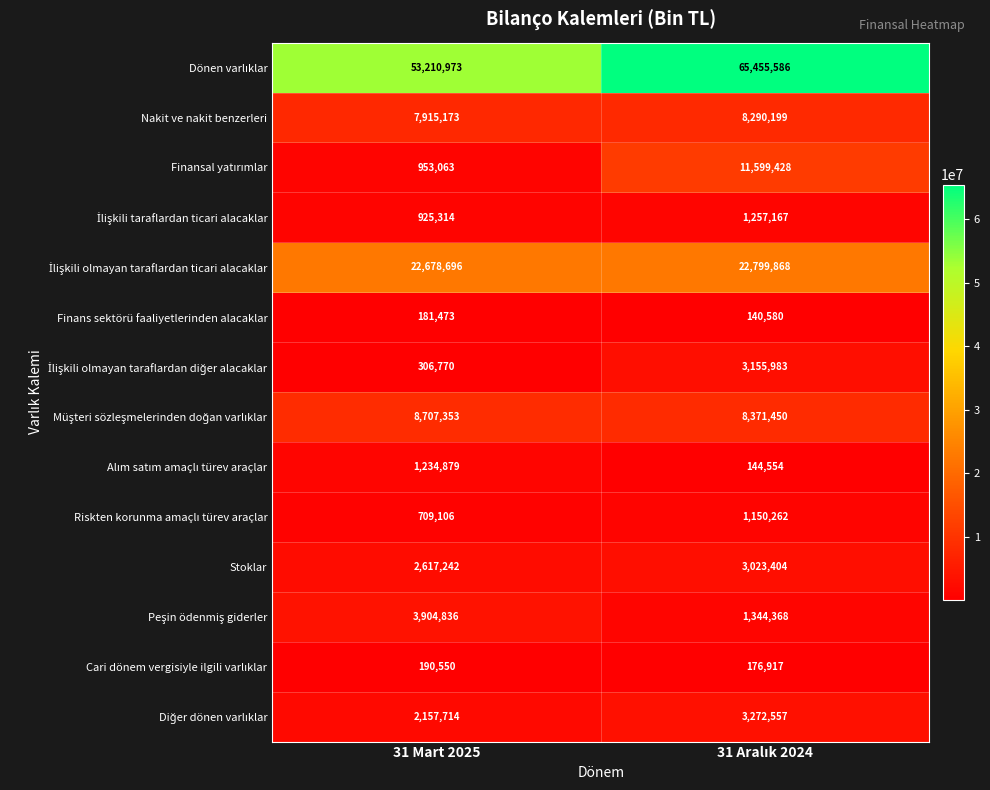

What is the difference between the highest and lowest values at 31 Mart 2025?

53029500